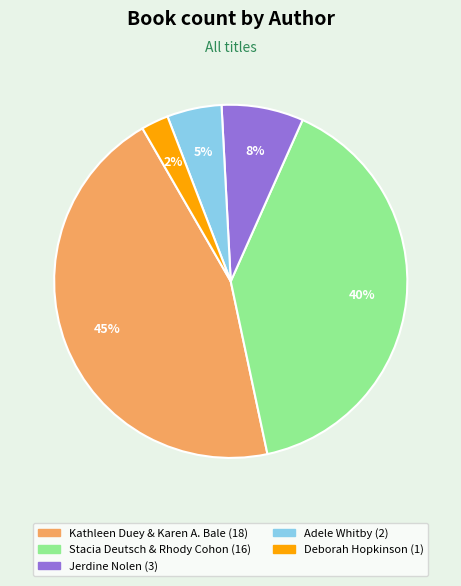

Is there any slice that represents more than half of the pie?

No